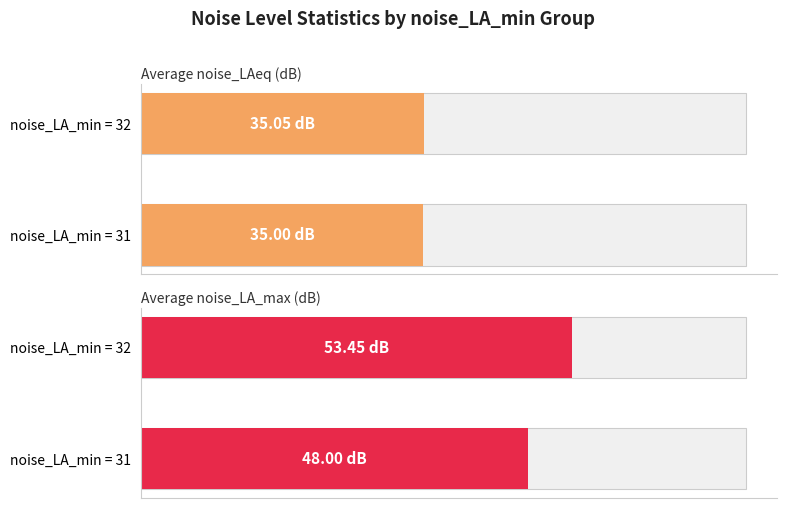

Rank the series by their average value, from highest to lowest.

Average noise_LA_max (dB), Average noise_LAeq (dB)